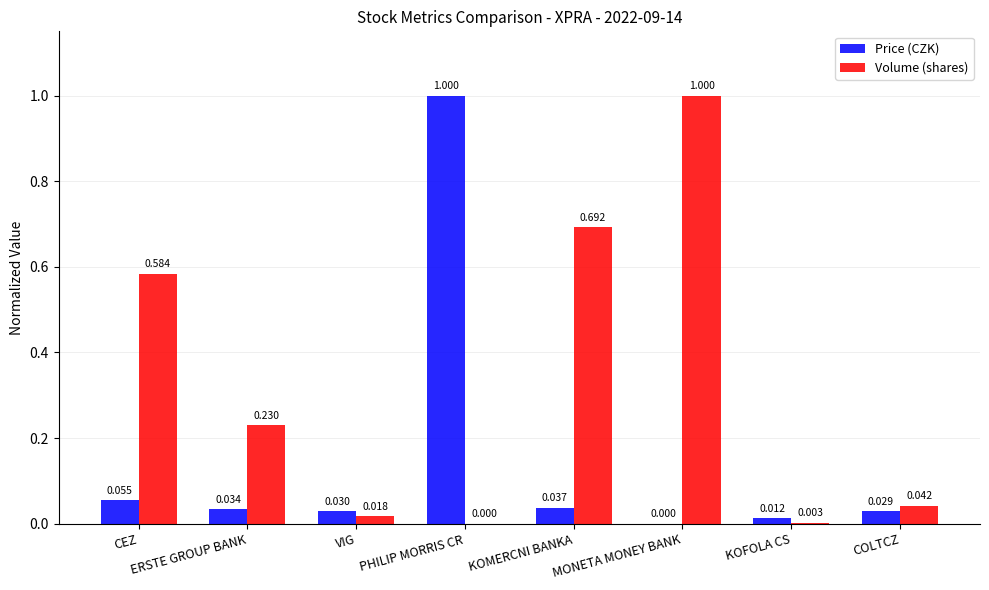

What is the sum of all Volume (shares) values?

2.6